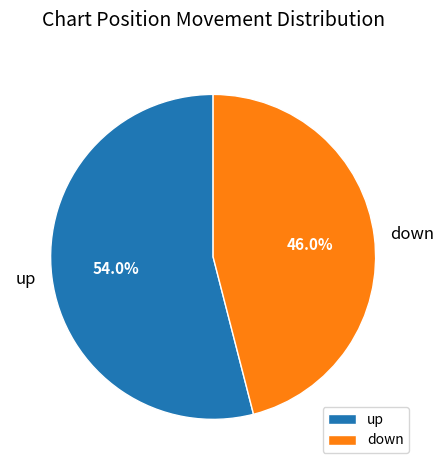

Is it true that up is 54% of the pie?

True